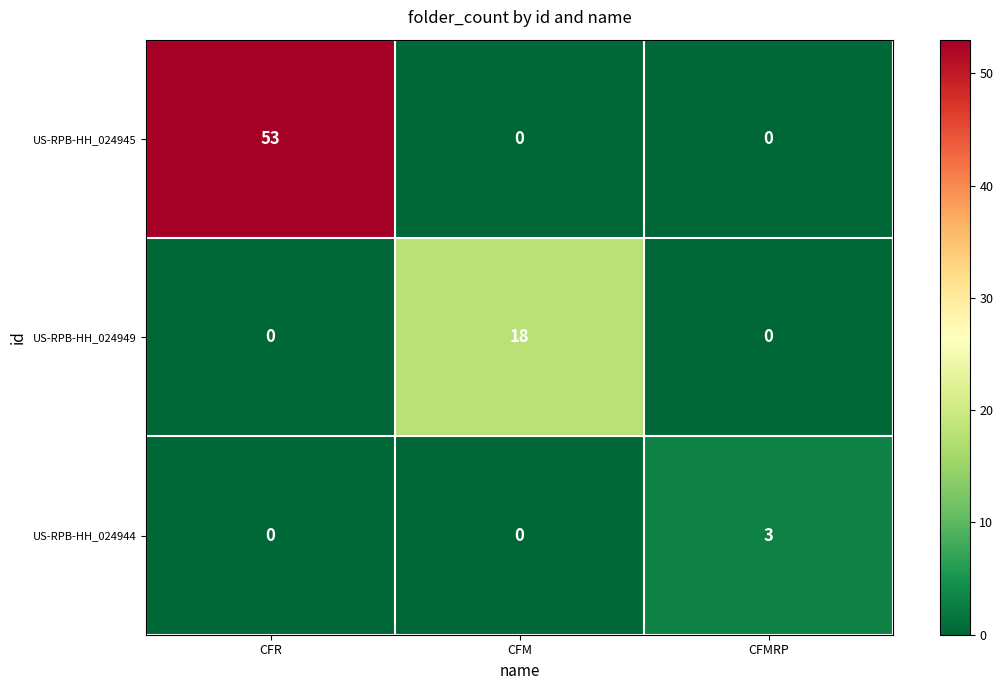

What is the sum of the US-RPB-HH_024949 values at CFM and CFMRP?

18